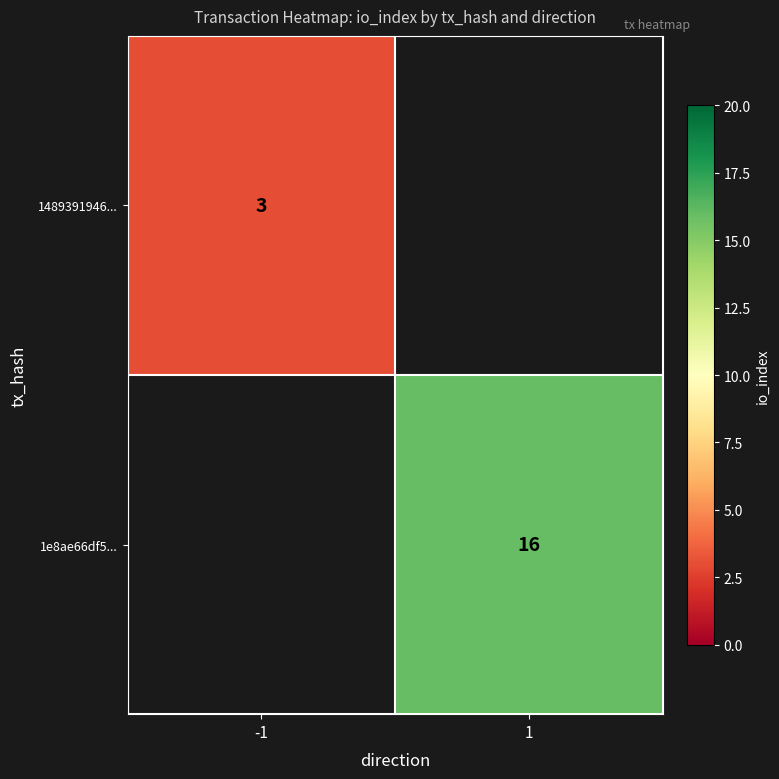

The 1489391946... series shows 3 at -1. True or false?

True